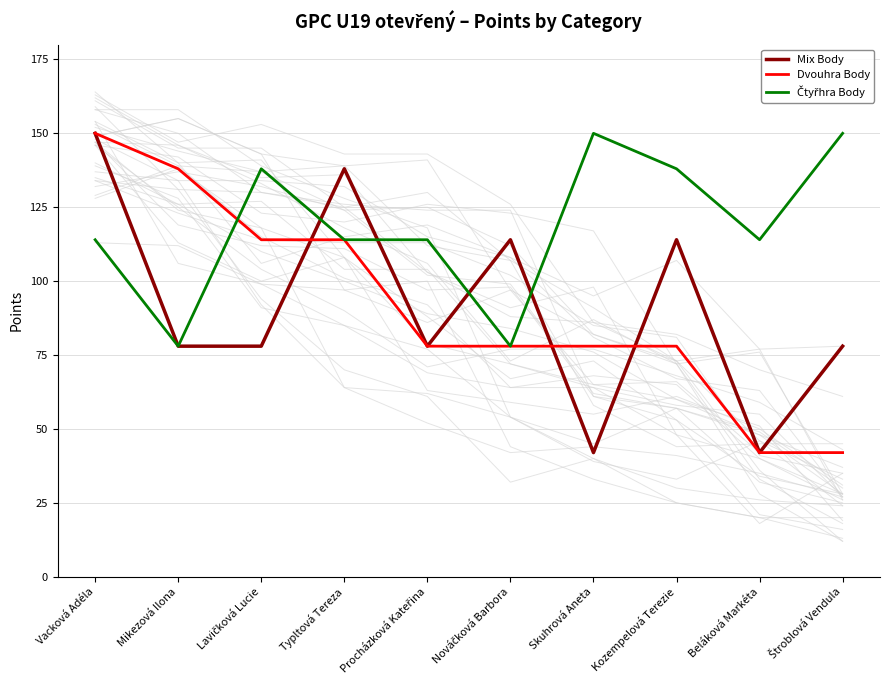

Which series has the largest range (max minus min)?

Mix Body